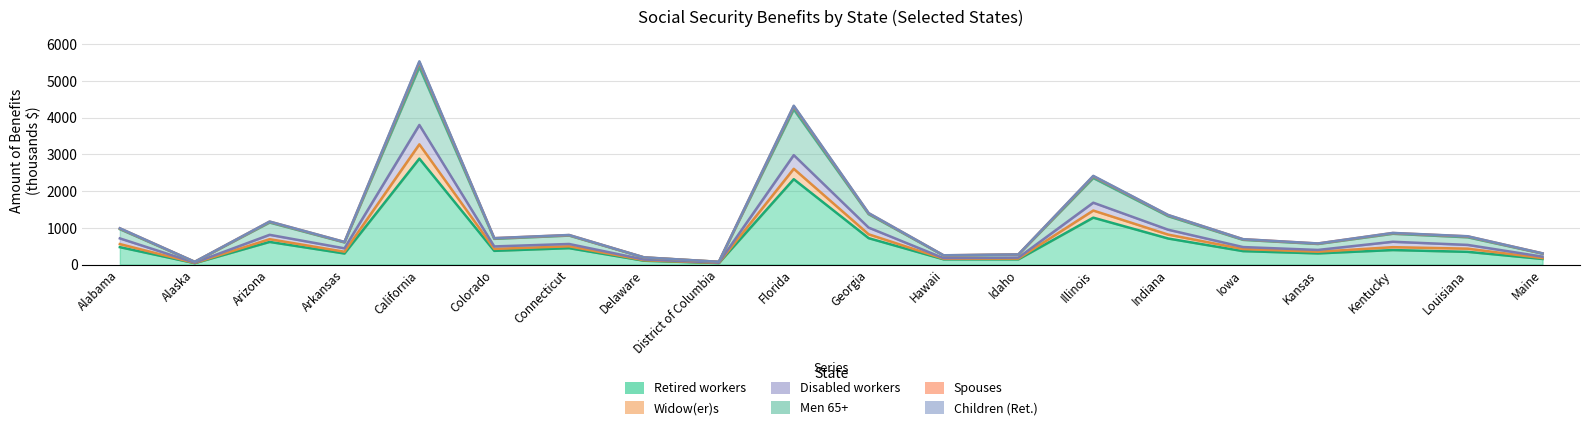

What is the greatest value displayed?

5538.8